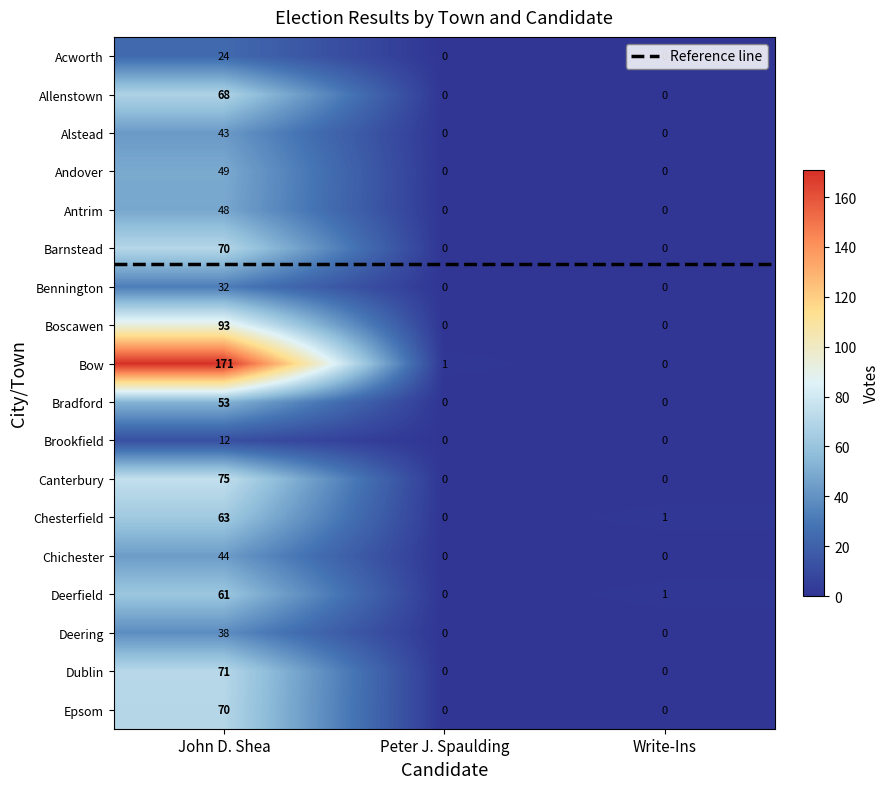

Which series has the largest total across all categories?

Bow